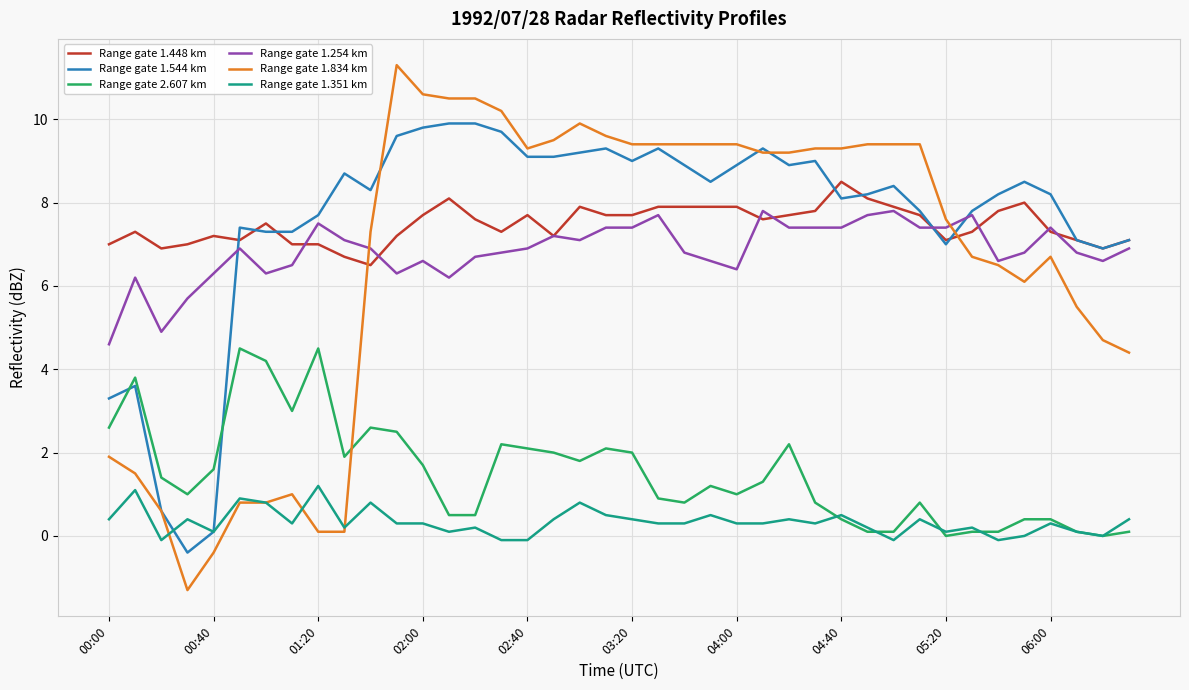

List the series in order of their peak value, lowest first.

Range gate 1.351 km, Range gate 2.607 km, Range gate 1.254 km, Range gate 1.448 km, Range gate 1.544 km, Range gate 1.834 km